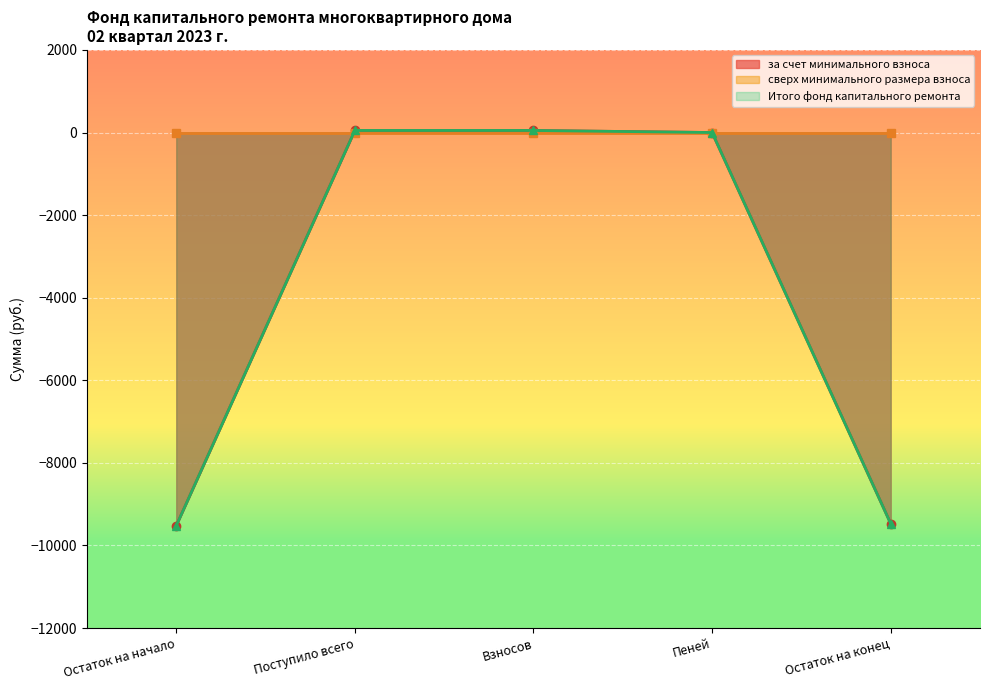

True or false: Итого фонд капитального ремонта and за счет минимального взноса cross at least once.

False